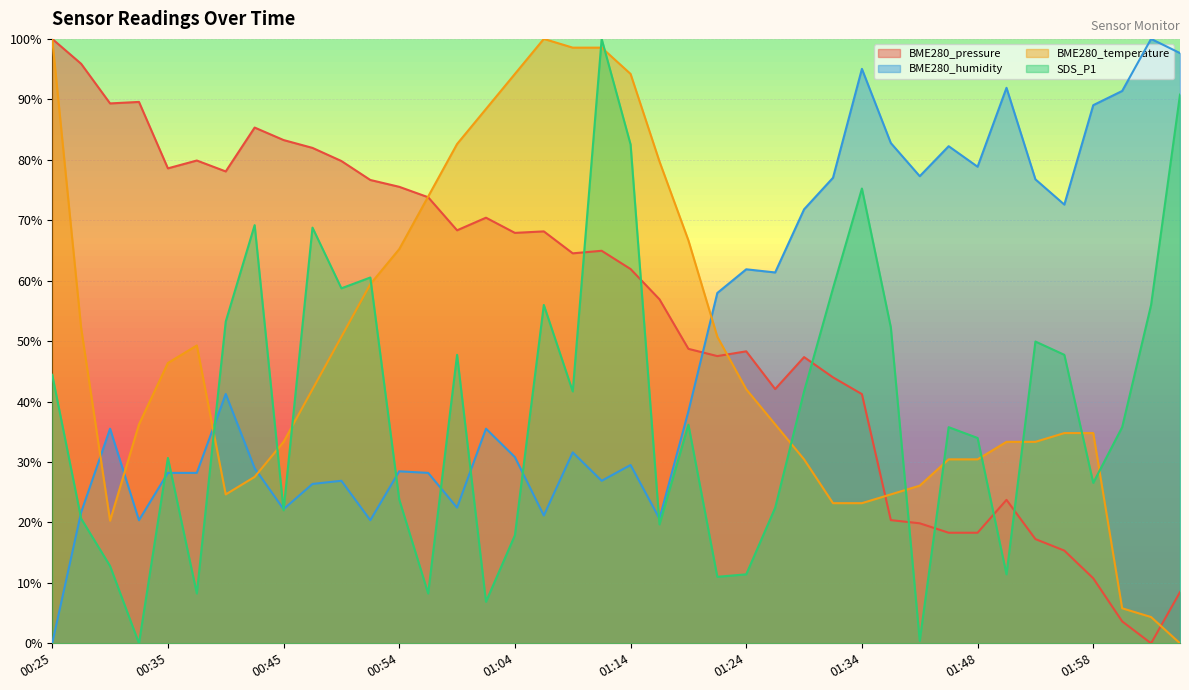

What is the value of the SDS_P1 point at the 40th from the left?

90.8